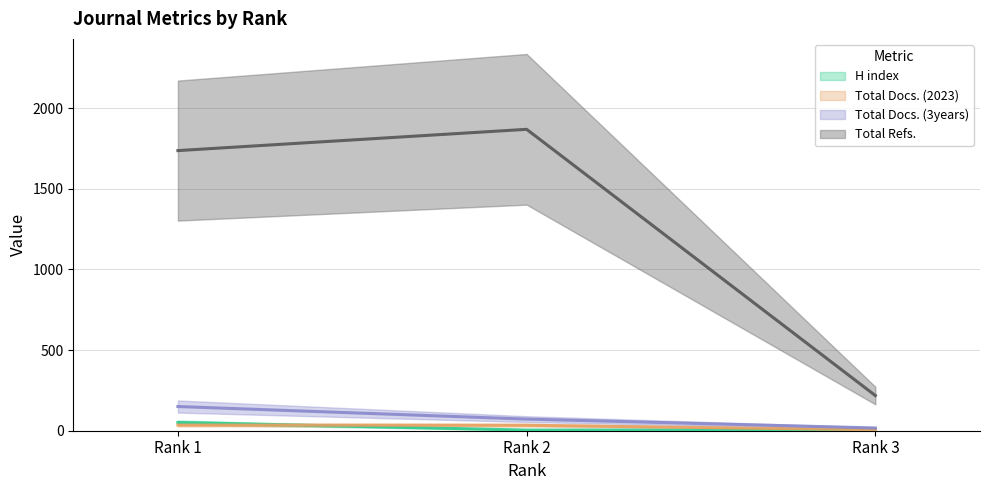

What are all the series names shown in the legend?

H index, Total Docs. (2023), Total Docs. (3years), Total Refs.